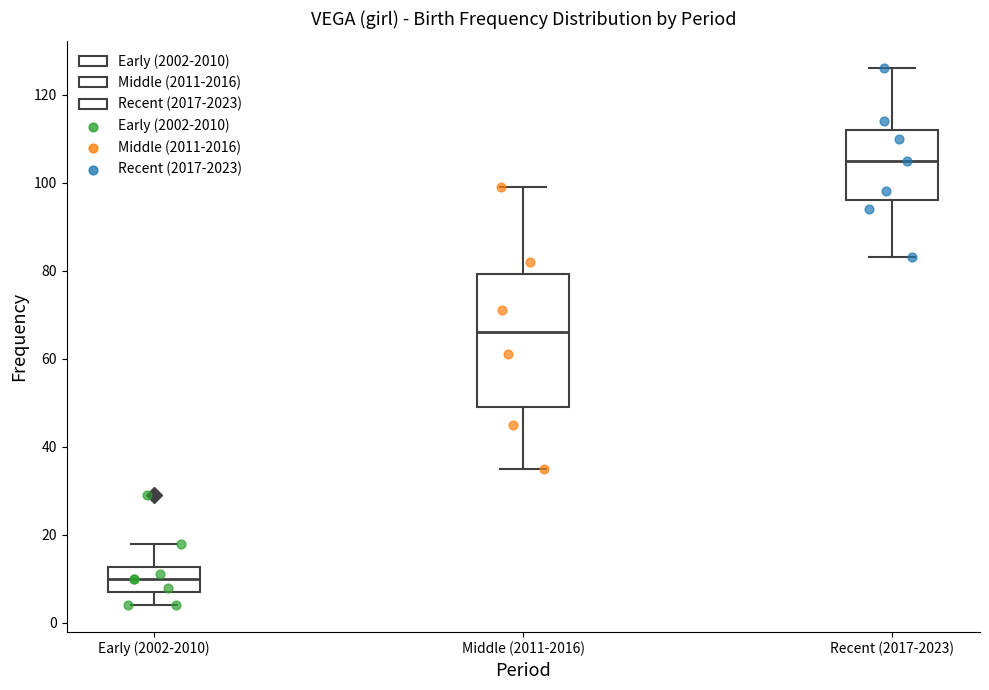

Reading left to right, transcribe this box plot: for each box, give where its median line is, the range the box spans, and where its two whiskers end, as read against the y-axis. The values are not printed on the chart, so give them approximately, as read against the axis.

Early (2002-2010): median 10, box 8 to 12, whiskers 4 to 18
Middle (2011-2016): median 66, box 50 to 80, whiskers 36 to 100
Recent (2017-2023): median 106, box 96 to 112, whiskers 84 to 126